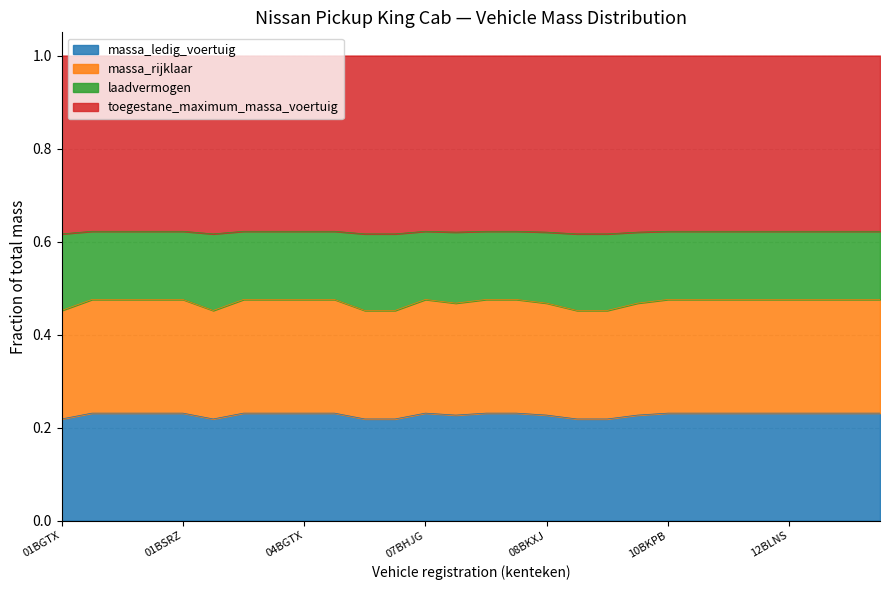

Does the chart have visible grid lines?

Yes